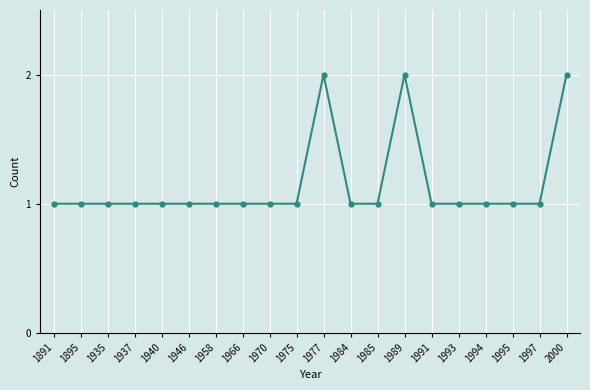

The value at 1970 is 0. True or false?

False